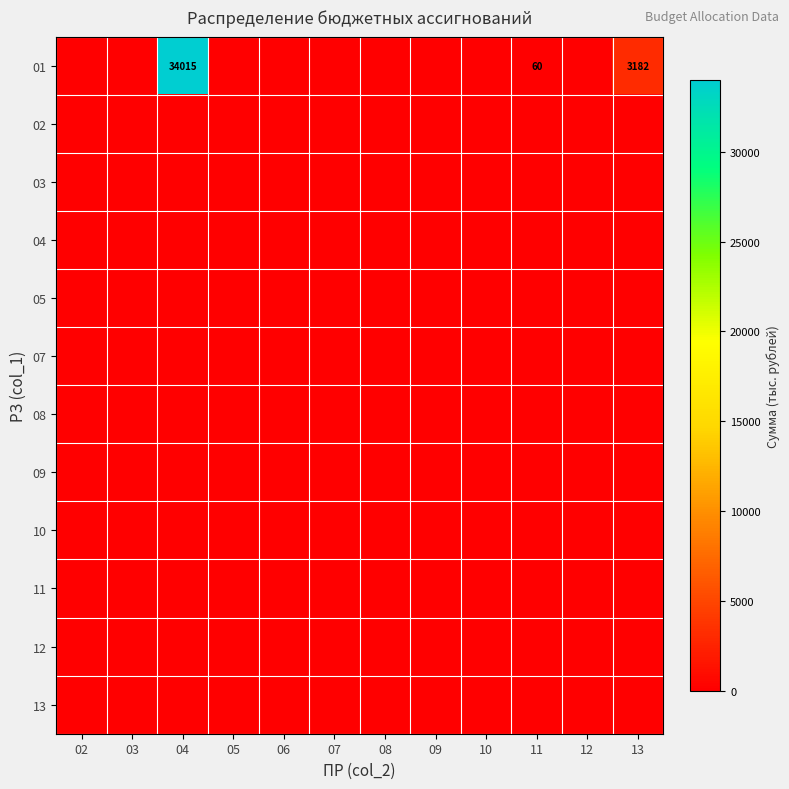

At 03, list the series in order from smallest to largest.

01, 02, 03, 04, 05, 07, 08, 09, 10, 11, 12, 13